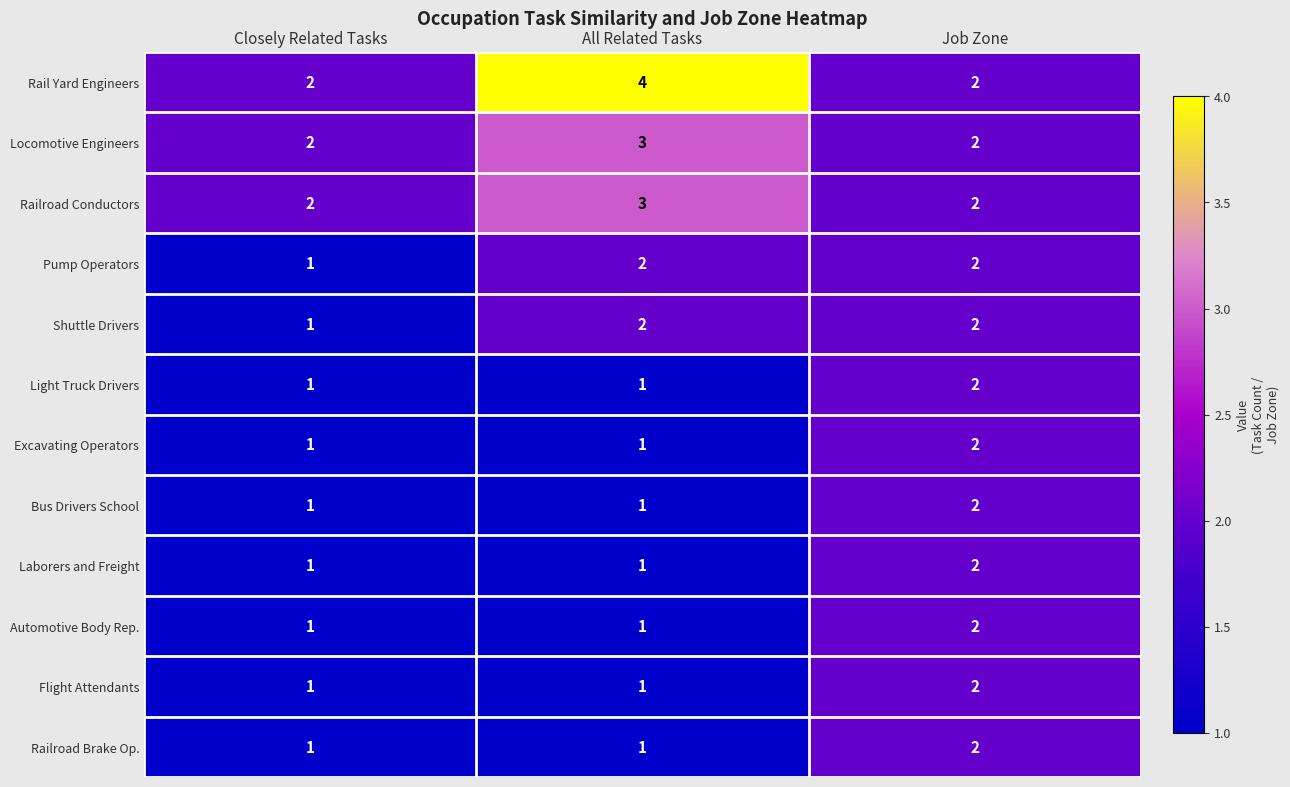

Which series has the widest spread of values?

Rail Yard Engineers